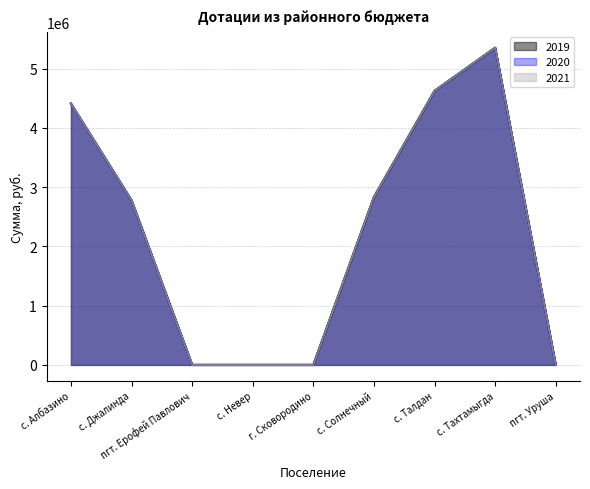

True or false: 2021 and 2019 cross at least once.

False